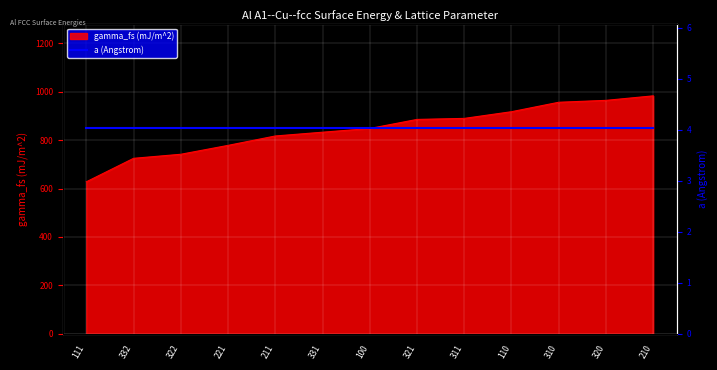

Reading left to right, transcribe all the data shown in this chart.

111=627.9	332=724.8	322=741.6	221=778.3	211=817.1	331=832.7	100=848.0	321=885.5	311=889.7	110=917.4	310=956.4	320=964.2	210=982.9